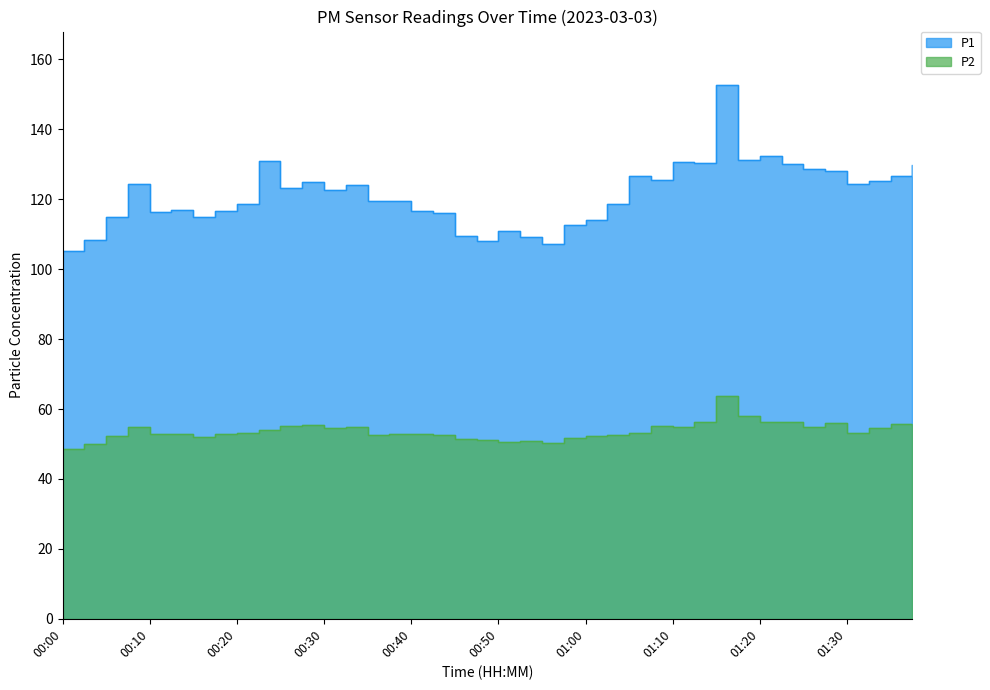

Which series has the largest range (max minus min)?

P1